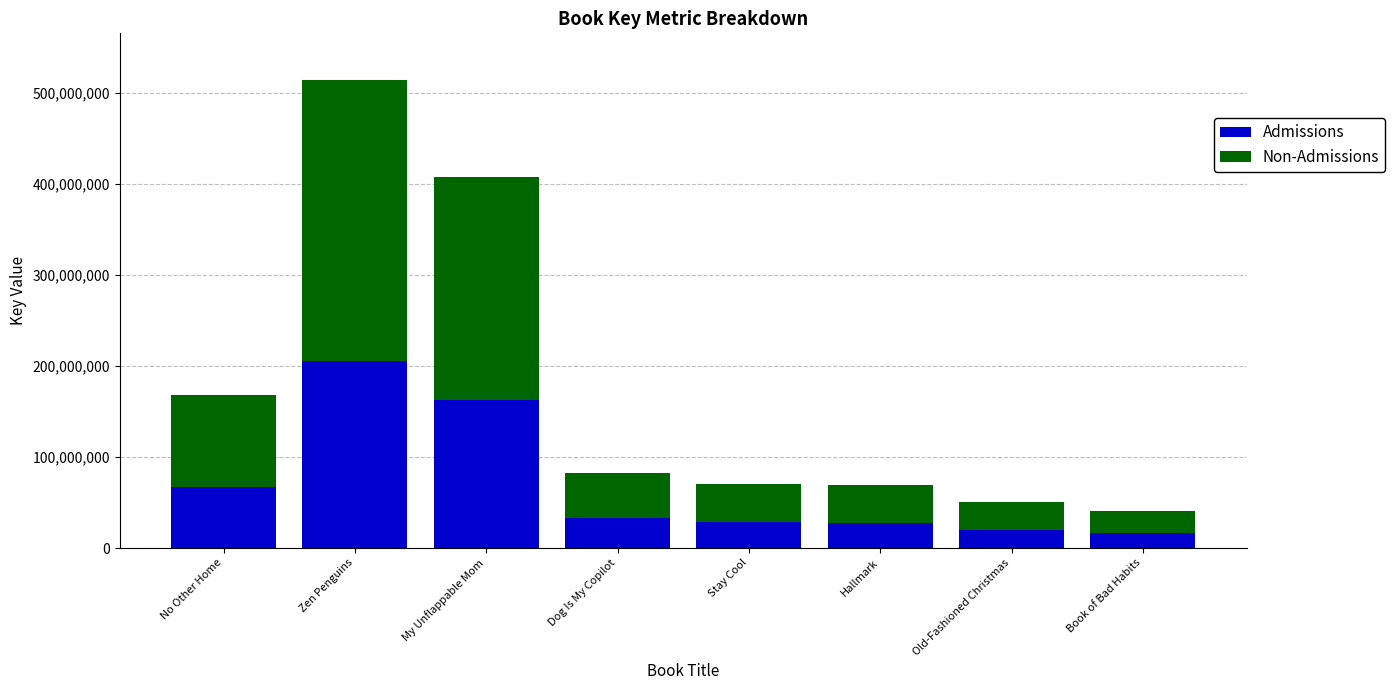

What is the total value across all series at No Other Home?

167788628.0